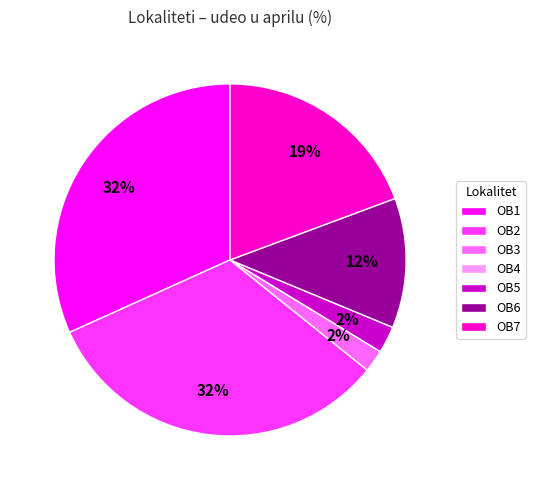

Is the sum of OB1 and OB6 greater than half?

No